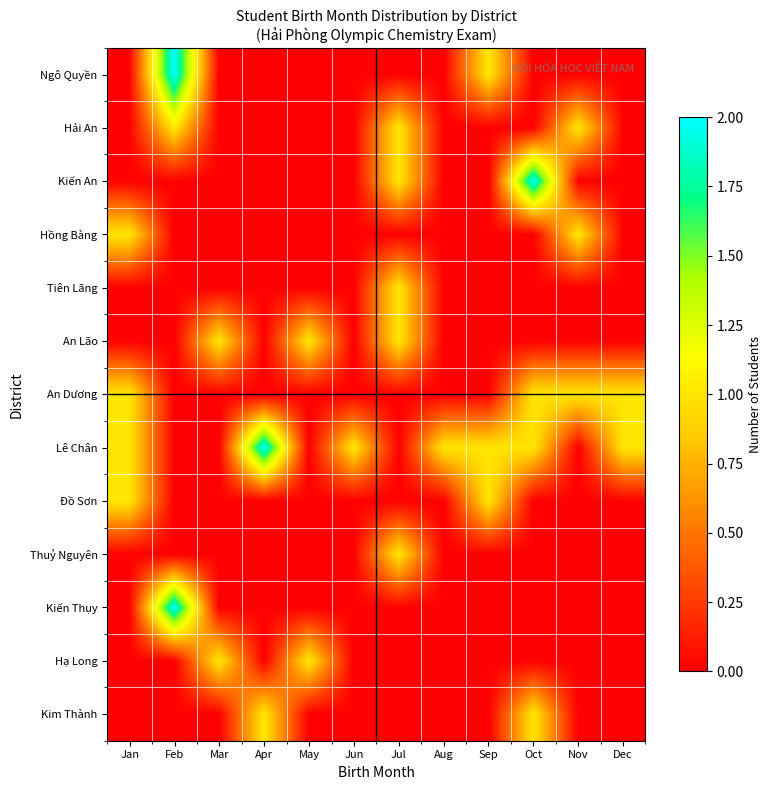

Reading right to left, list all the values displayed in this chart.

Ngô Quyền: Dec=0	Nov=0	Oct=0	Sep=1	Aug=0	Jul=0	Jun=0	May=0	Apr=0	Mar=0	Feb=2	Jan=0
Hải An: Dec=0	Nov=1	Oct=0	Sep=0	Aug=0	Jul=1	Jun=0	May=0	Apr=0	Mar=0	Feb=1	Jan=0
Kiến An: Dec=0	Nov=0	Oct=2	Sep=0	Aug=0	Jul=1	Jun=0	May=0	Apr=0	Mar=0	Feb=0	Jan=0
Hồng Bàng: Dec=0	Nov=1	Oct=0	Sep=0	Aug=0	Jul=0	Jun=0	May=0	Apr=0	Mar=0	Feb=0	Jan=1
Tiên Lãng: Dec=0	Nov=0	Oct=0	Sep=0	Aug=0	Jul=1	Jun=0	May=0	Apr=0	Mar=0	Feb=0	Jan=0
An Lão: Dec=0	Nov=0	Oct=0	Sep=0	Aug=0	Jul=1	Jun=0	May=1	Apr=0	Mar=1	Feb=0	Jan=0
An Dương: Dec=1	Nov=1	Oct=1	Sep=0	Aug=0	Jul=0	Jun=0	May=0	Apr=0	Mar=0	Feb=0	Jan=1
Lê Chân: Dec=1	Nov=0	Oct=1	Sep=1	Aug=1	Jul=0	Jun=1	May=0	Apr=2	Mar=0	Feb=0	Jan=1
Đồ Sơn: Dec=0	Nov=0	Oct=0	Sep=1	Aug=0	Jul=0	Jun=0	May=0	Apr=0	Mar=0	Feb=0	Jan=1
Thuỷ Nguyên: Dec=0	Nov=0	Oct=0	Sep=0	Aug=0	Jul=1	Jun=0	May=0	Apr=0	Mar=0	Feb=0	Jan=0
Kiến Thụy: Dec=0	Nov=0	Oct=0	Sep=0	Aug=0	Jul=0	Jun=0	May=0	Apr=0	Mar=0	Feb=2	Jan=0
Hạ Long: Dec=0	Nov=0	Oct=0	Sep=0	Aug=0	Jul=0	Jun=0	May=1	Apr=0	Mar=1	Feb=0	Jan=0
Kim Thành: Dec=0	Nov=0	Oct=1	Sep=0	Aug=0	Jul=0	Jun=0	May=0	Apr=1	Mar=0	Feb=0	Jan=0